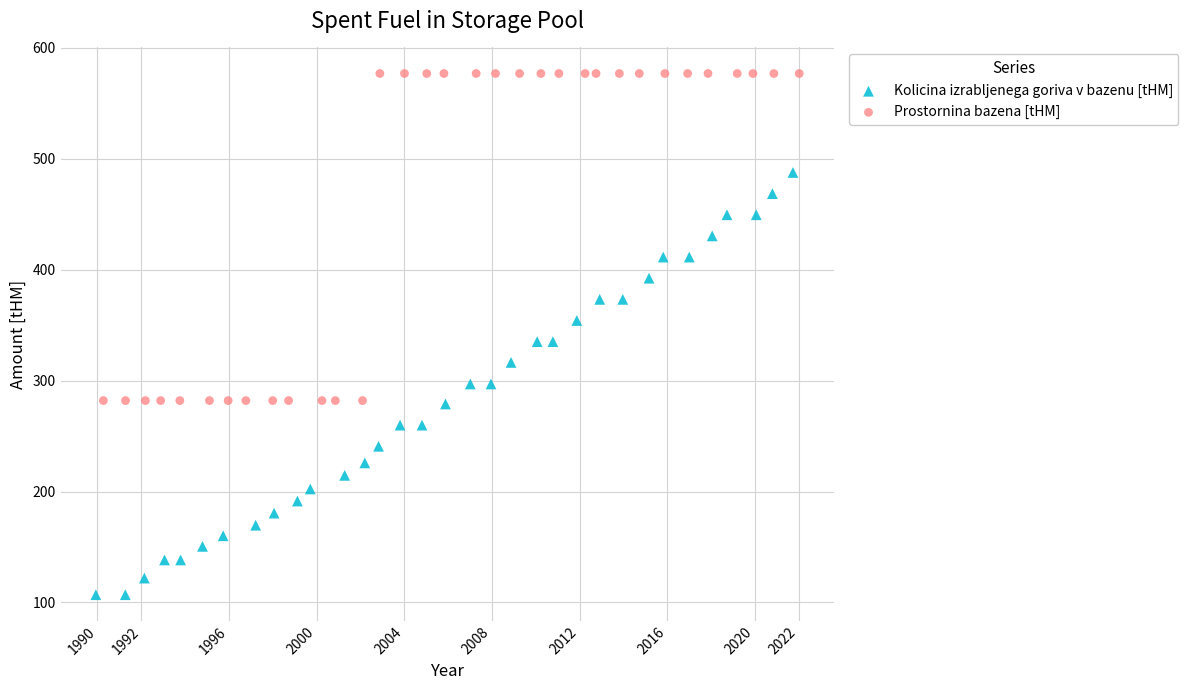

Which series has the largest Y range (max minus min)?

Kolicina izrabljenega goriva v bazenu [tHM]